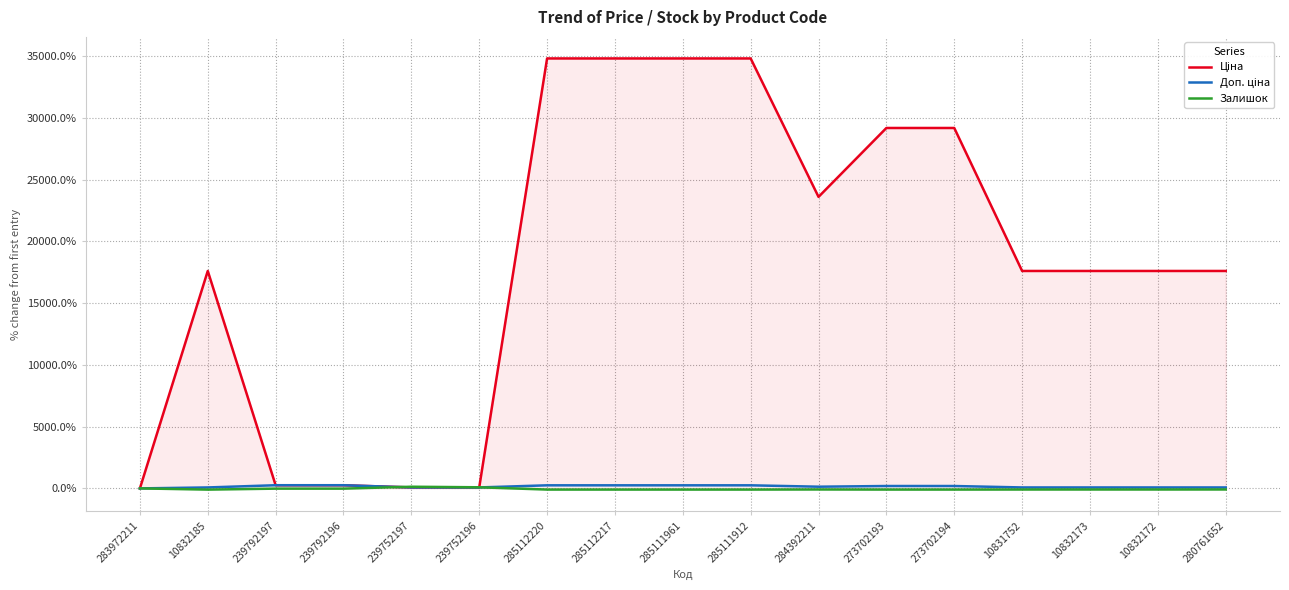

The Залишок series shows -90.3 at 10832172. True or false?

True